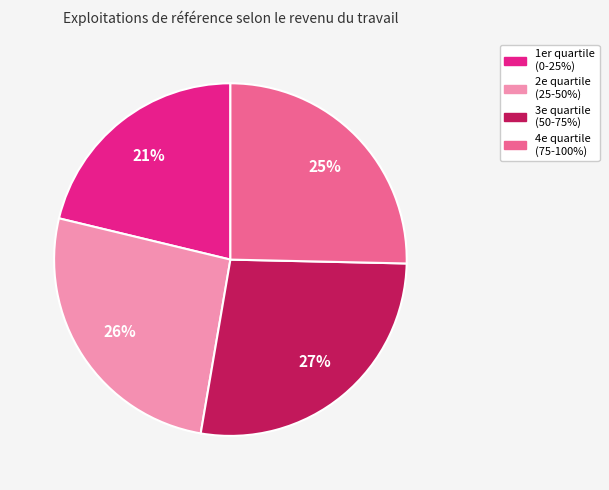

To the nearest percent, what is the average slice percentage?

25%